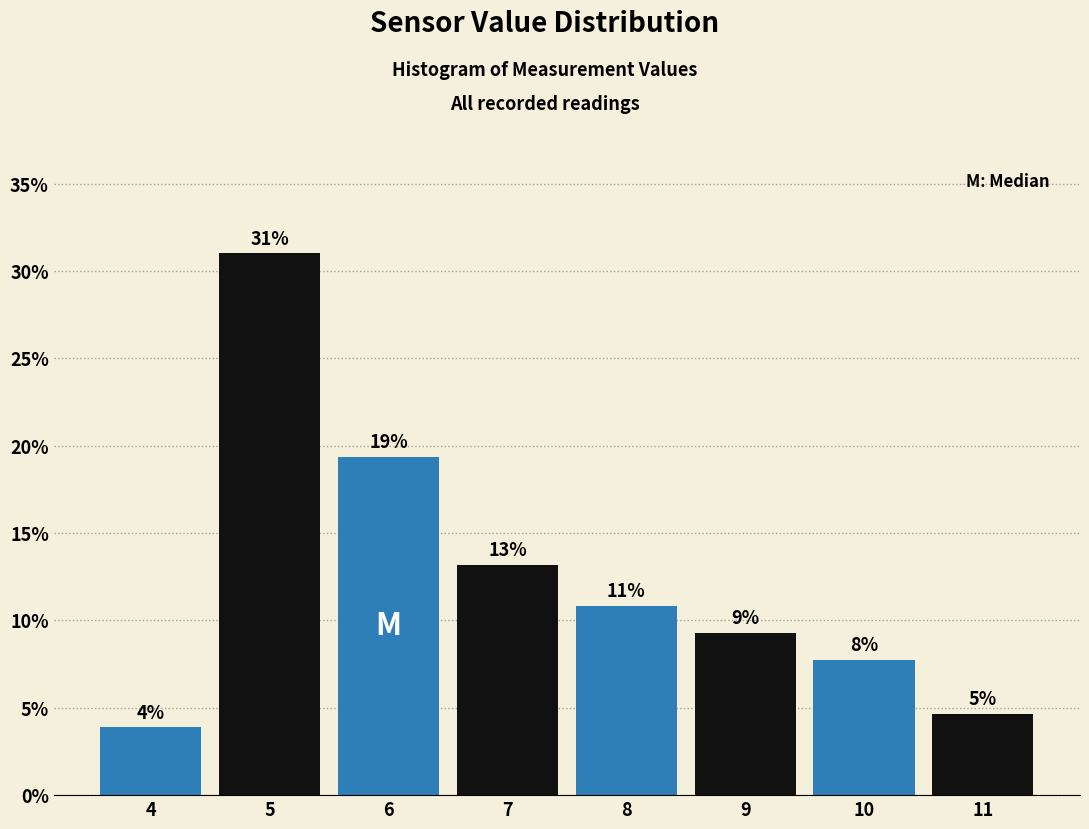

How many bars are there in total?

8